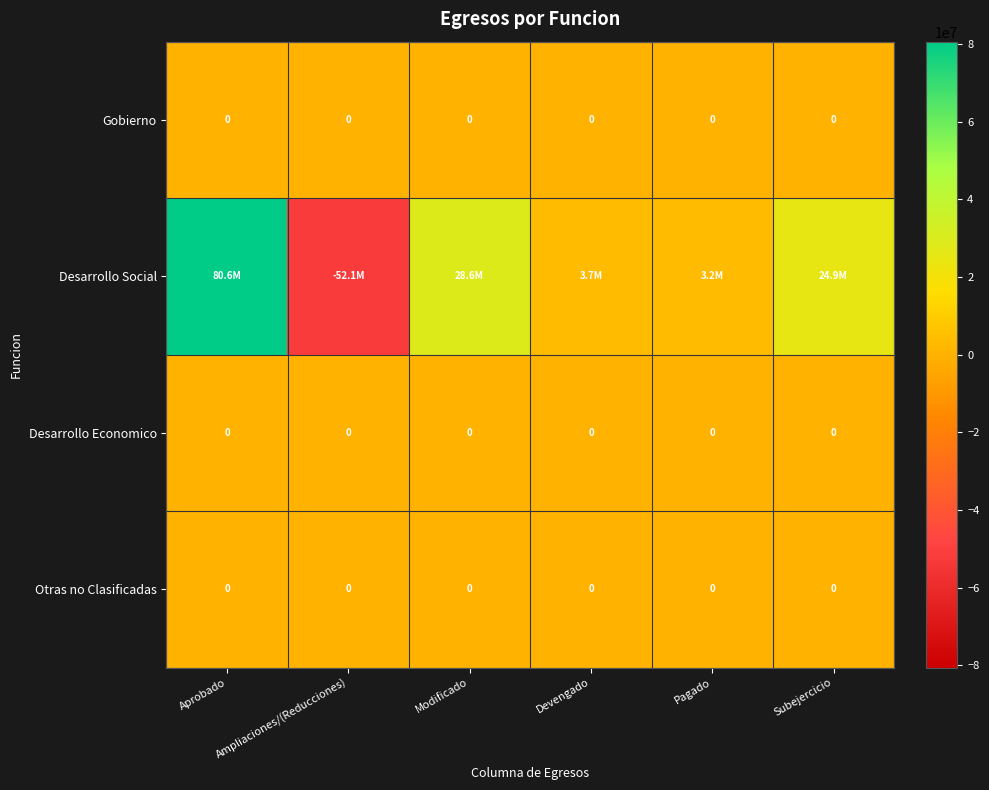

What is the difference between the highest and lowest values at Aprobado?

80619822.0